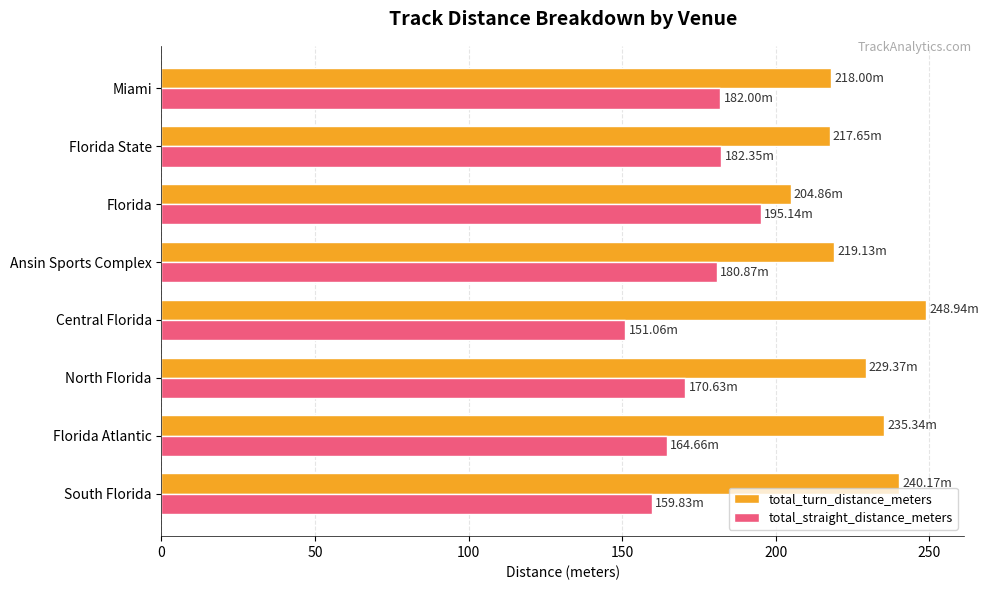

At which label does total_turn_distance_meters reach its minimum?

Florida